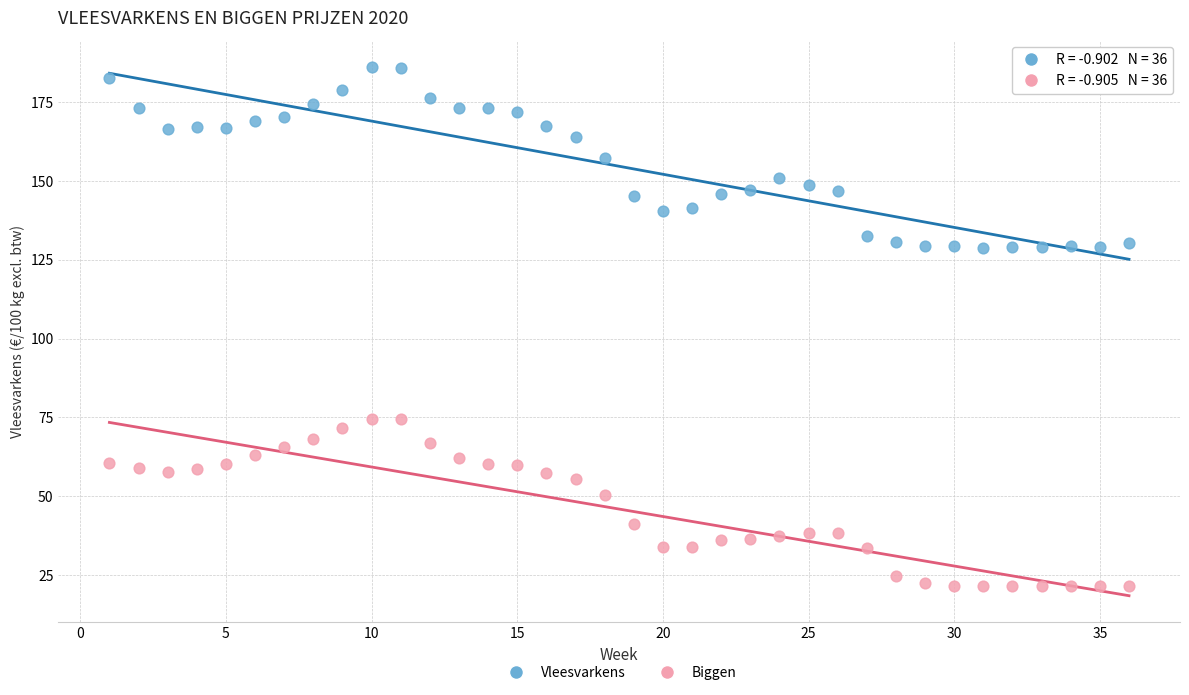

Across all data points, what is the range of Y values (max minus min)?

164.7